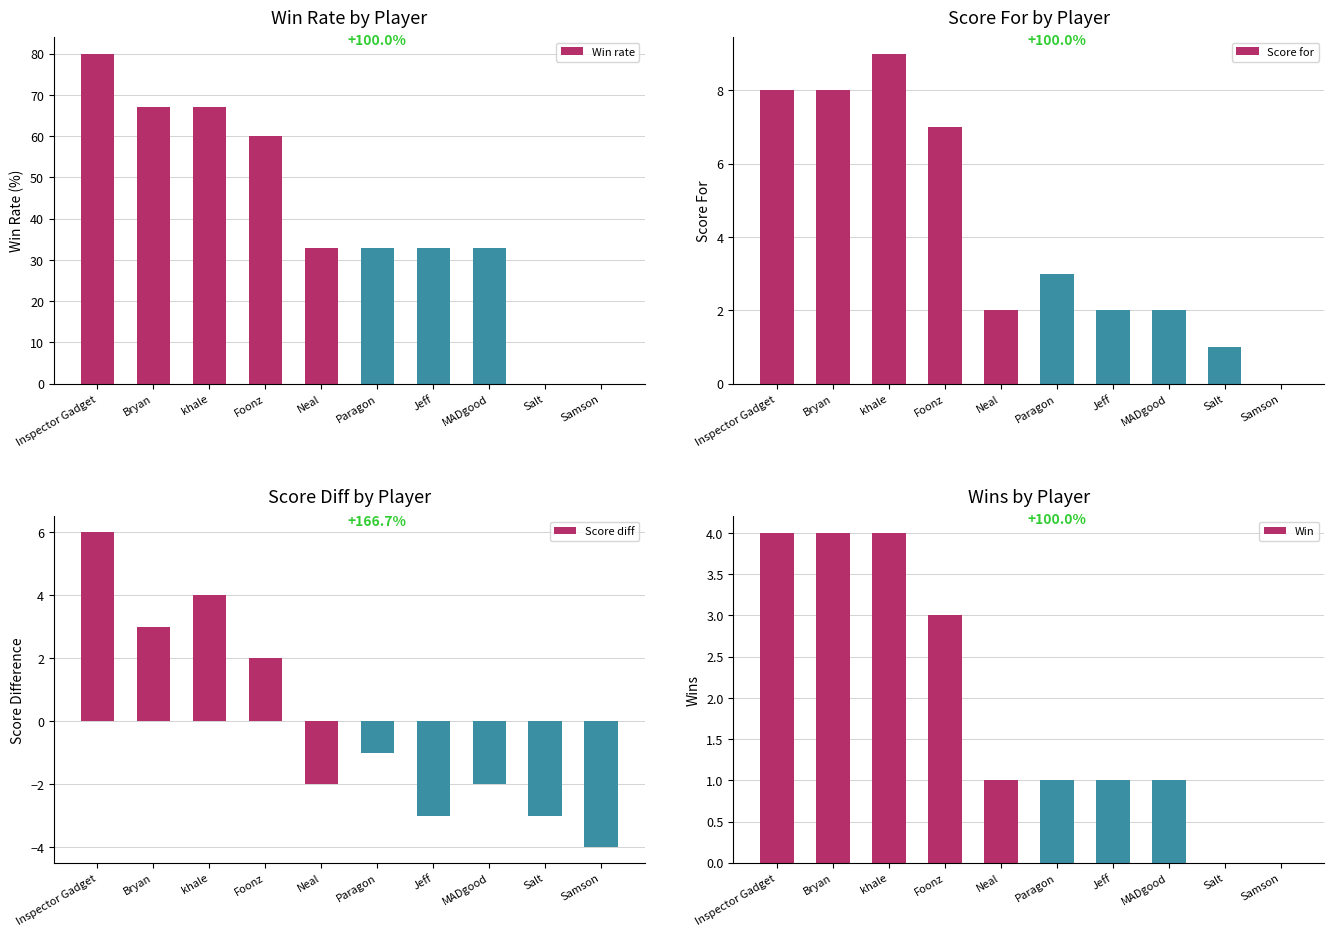

List the labels in order of Win rate value, smallest first.

Salt, Samson, Neal, Paragon, Jeff, MADgood, Foonz, Bryan, khale, Inspector Gadget